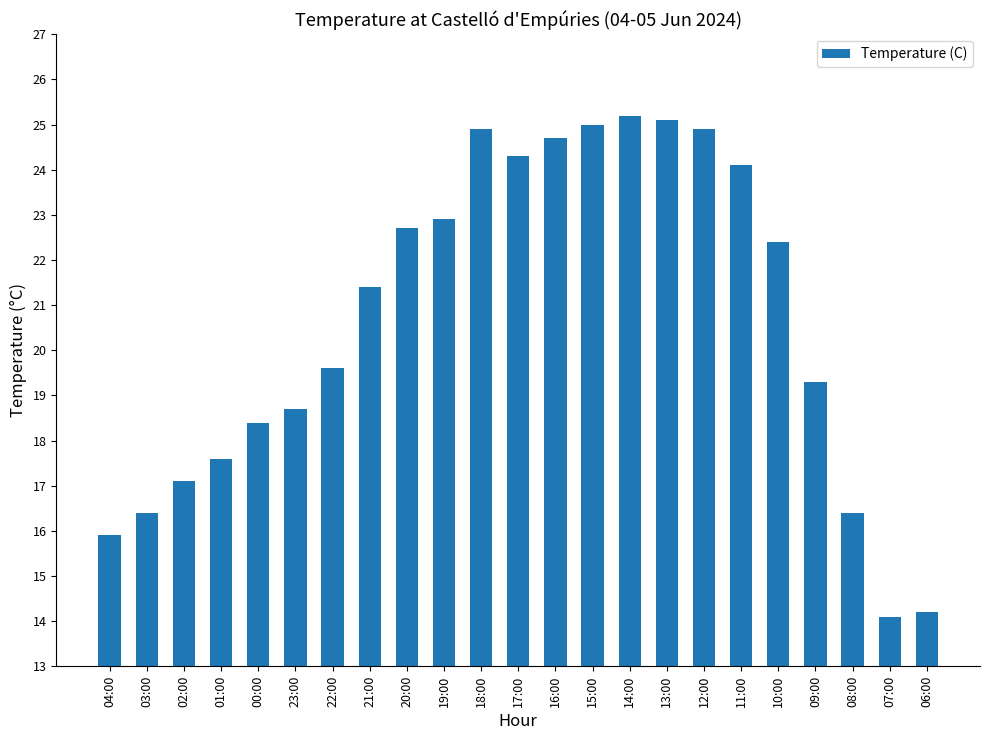

What is the sum of all values?

475.3